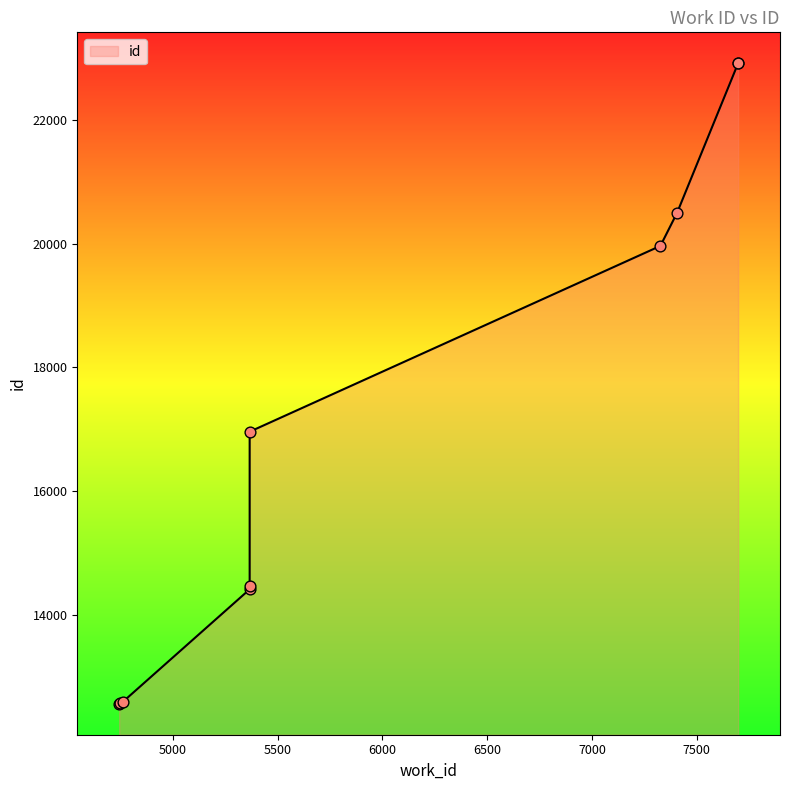

What is the ratio of the value at 5366 to the value at 4743?

1.4